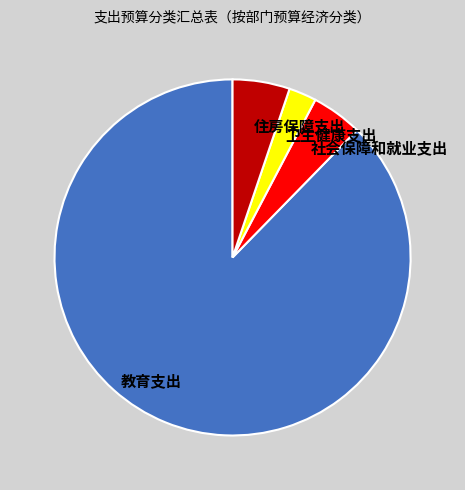

Is it true that 卫生健康支出 is 3% of the pie?

True